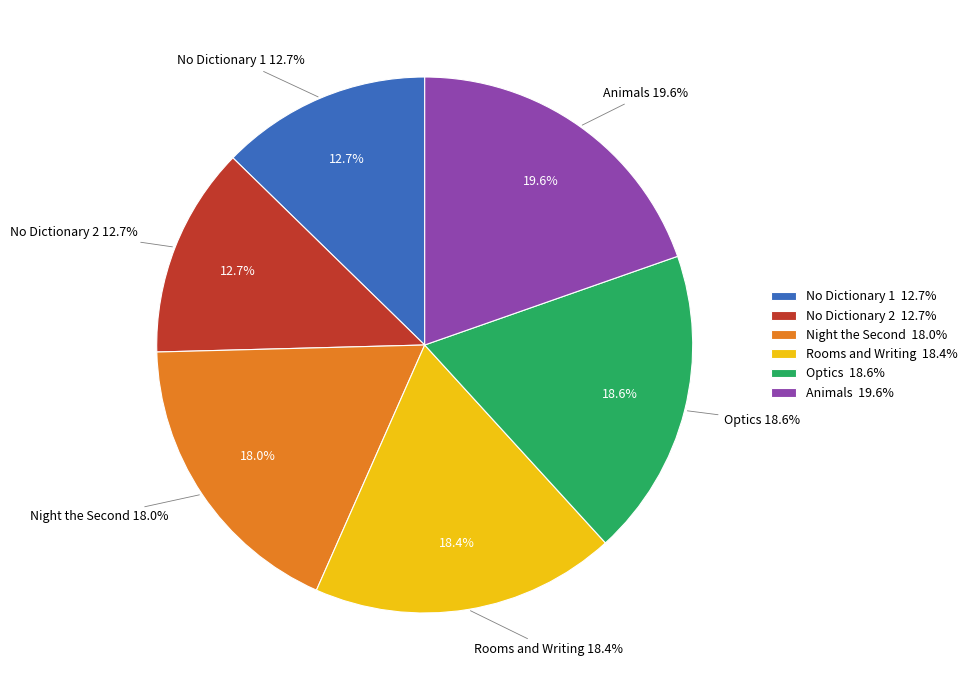

What is the smallest slice in the pie chart?

(no dictionary)